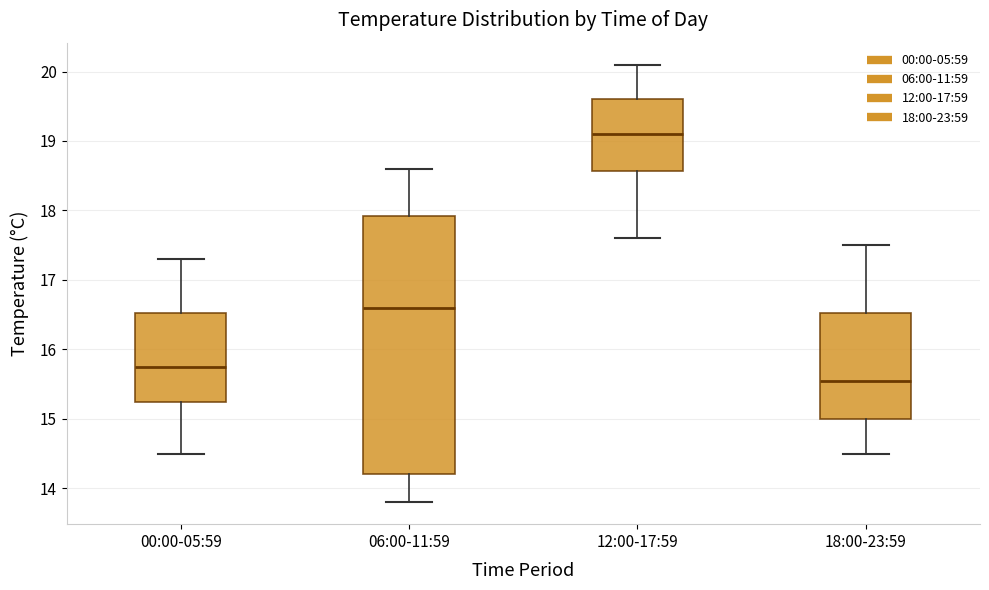

Which box's median line is the highest?

12:00-17:59